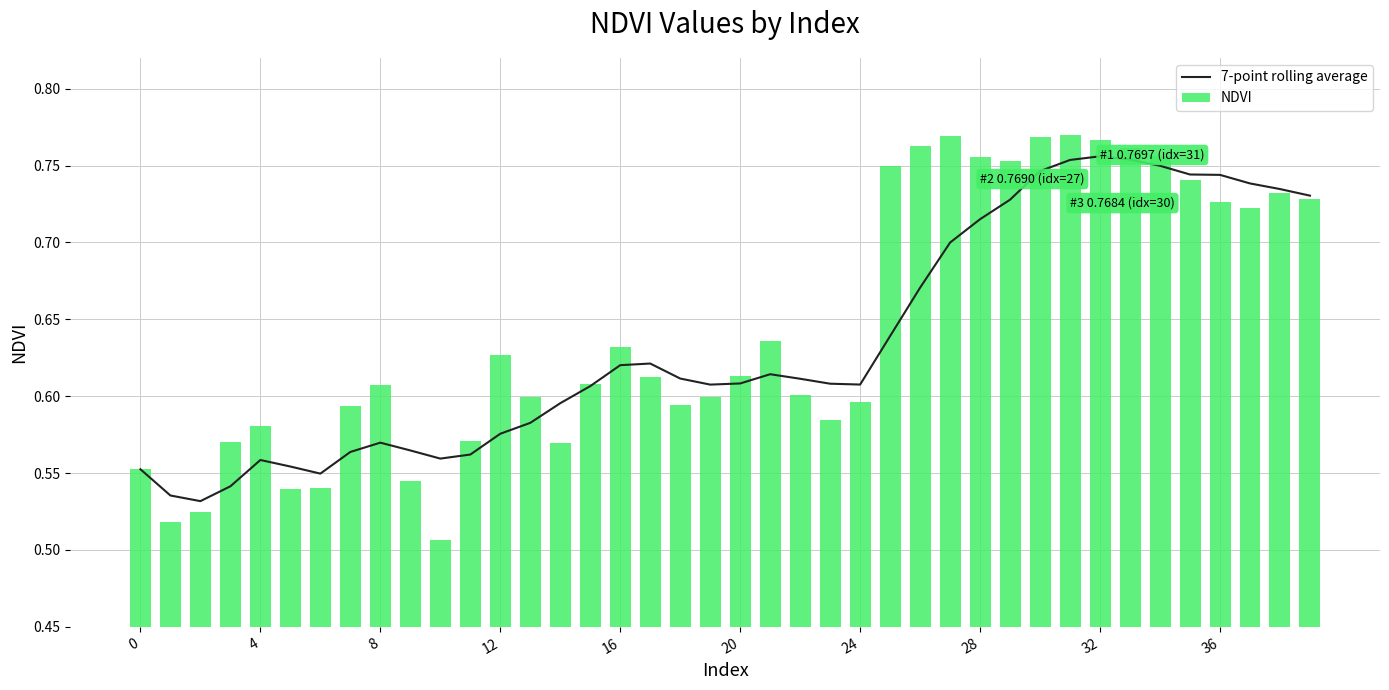

Count the 7-point rolling average values in the range 0 to 1.

40